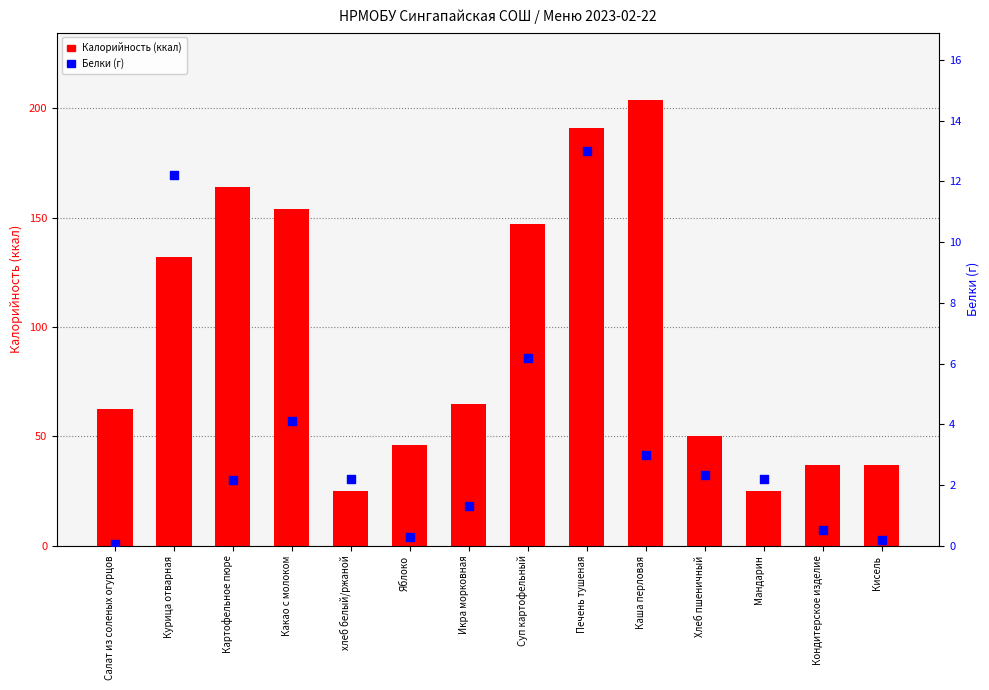

Which series has the largest total across all categories?

Калорийность